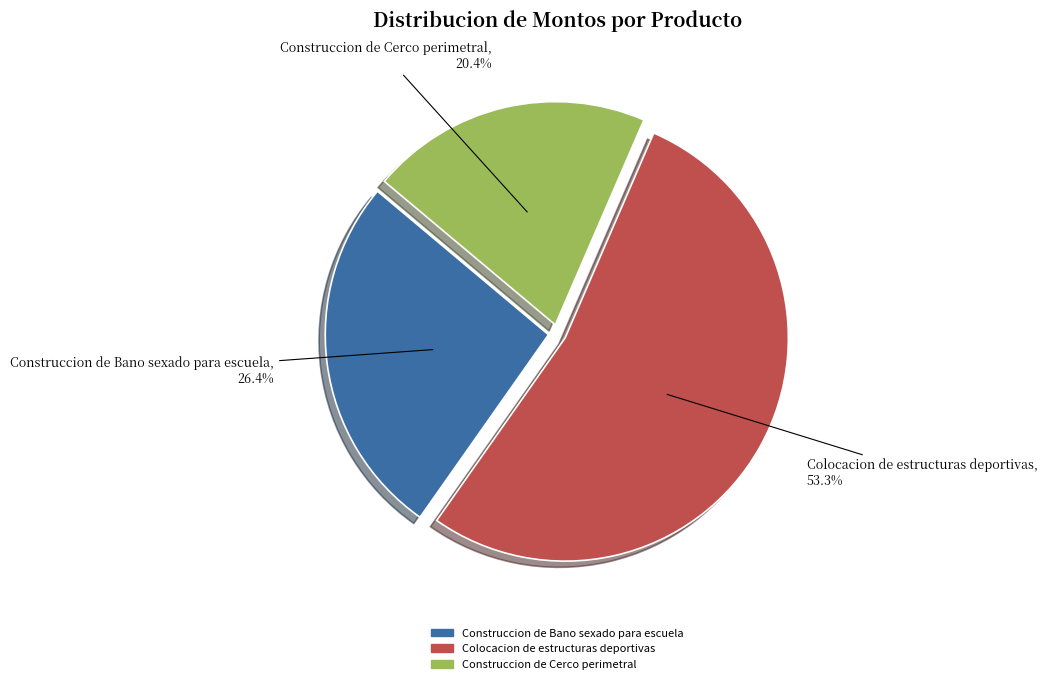

Count the number of slices in the pie.

3